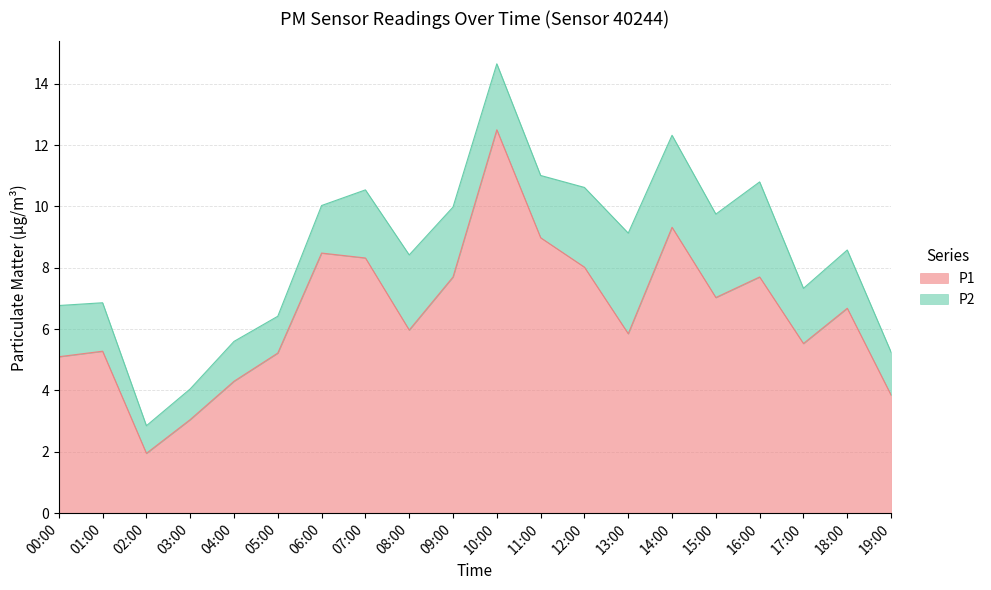

At which category does the data reach its first local valley?

02:00